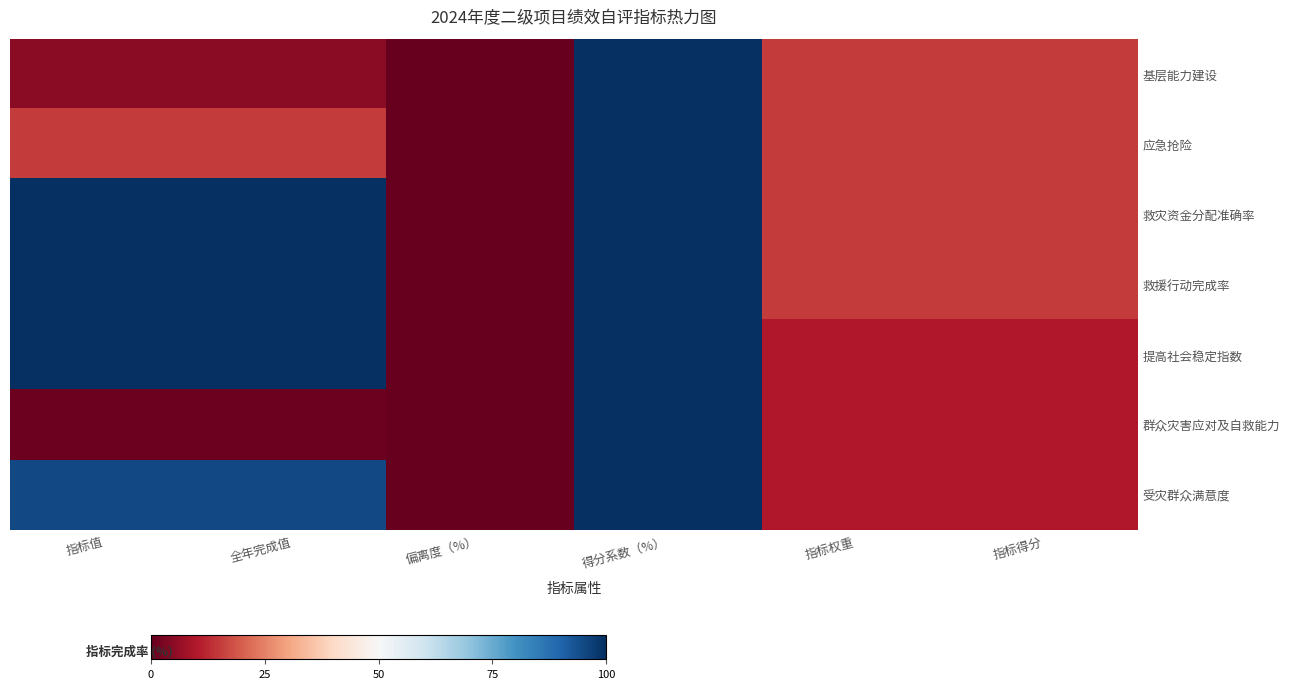

At which category is the sum across all series the highest?

得分系数（%）